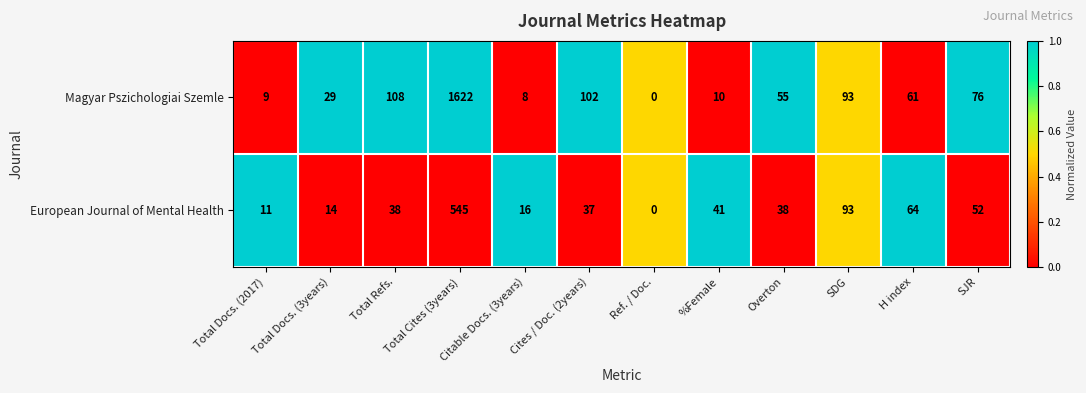

Which label corresponds to the smallest value in the chart?

Ref. / Doc.